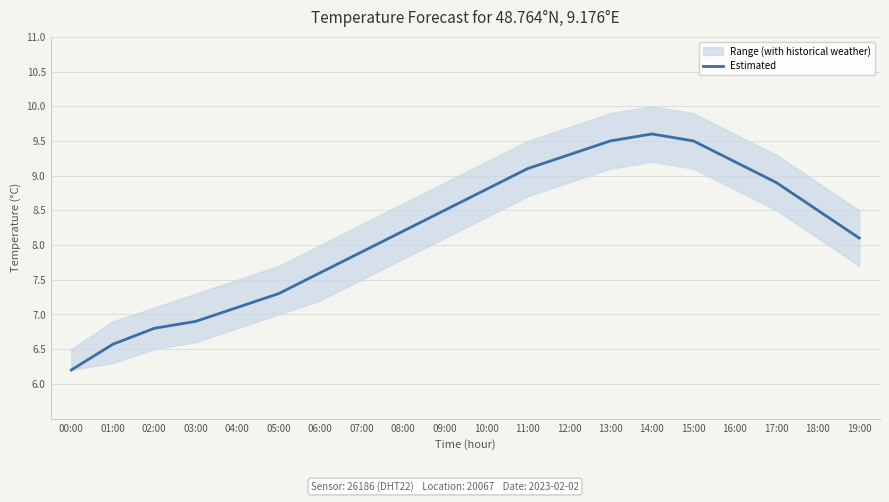

Approximately how many times larger is the value at 17:00 compared to 09:00?

1.0